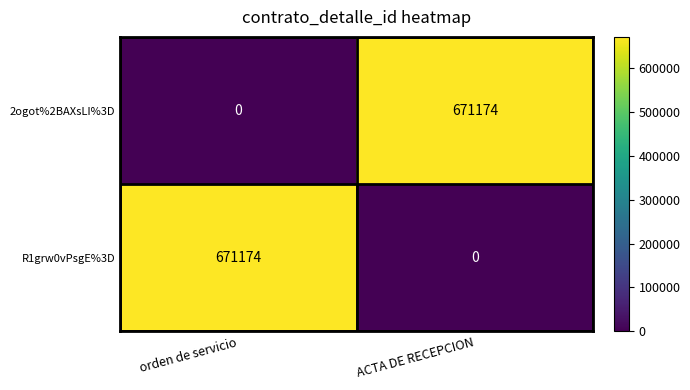

True or false: R1grw0vPsgE%3D has a value of 896322 at orden de servicio.

False